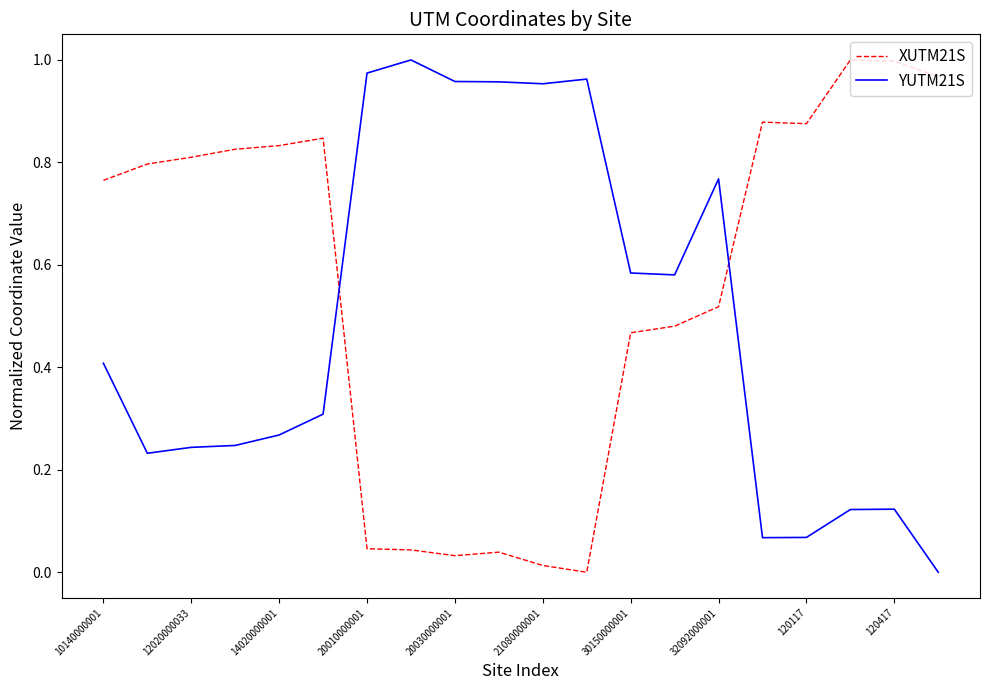

List the series in order of their overall mean, lowest first.

YUTM21S, XUTM21S